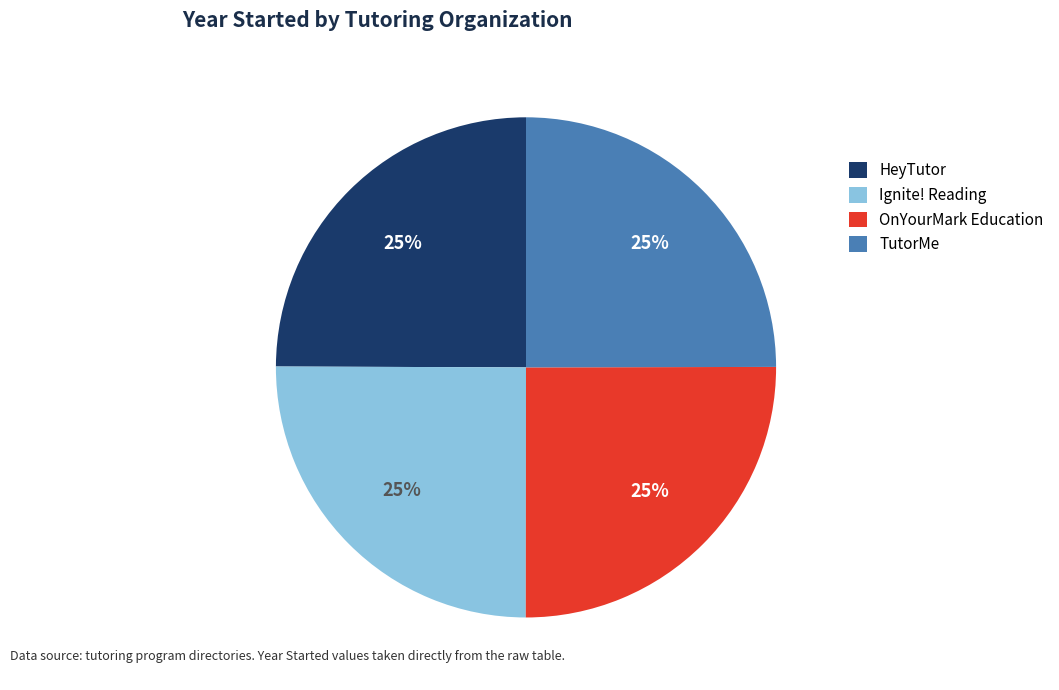

To the nearest percent, what is the average slice percentage?

25%